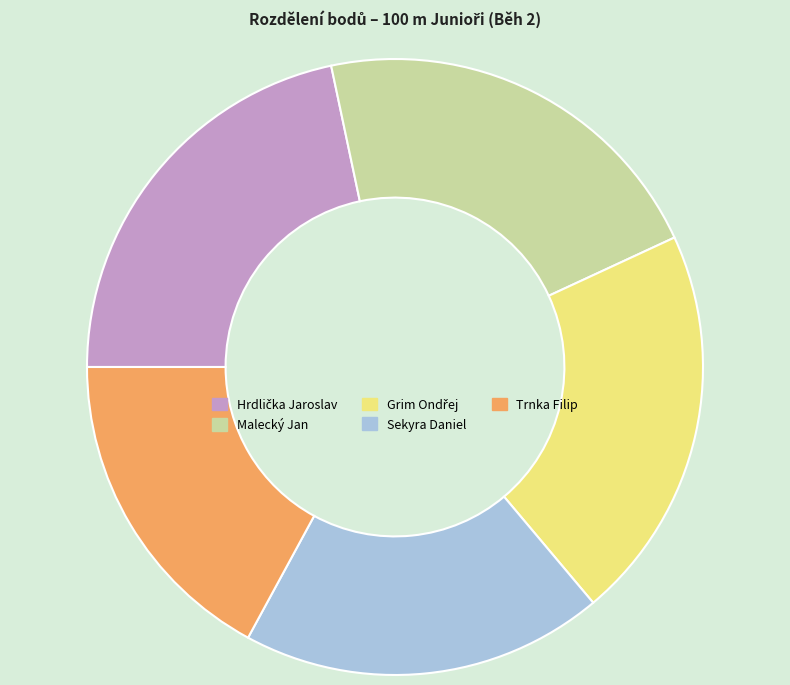

Is Trnka Filip the majority of the pie?

No